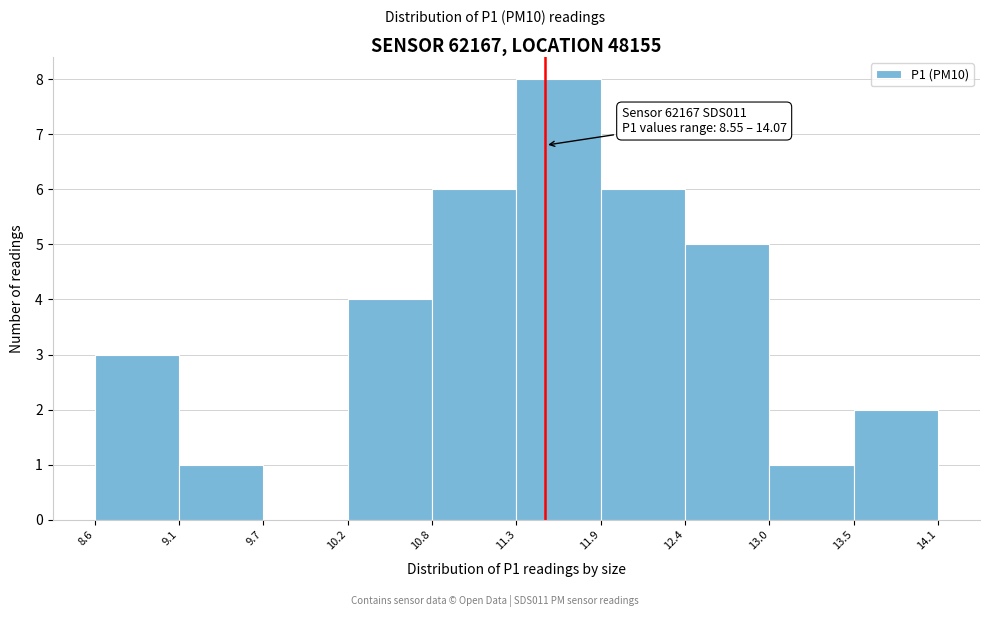

Over which range of the x-axis is the bar tallest?

11.3 to 11.9